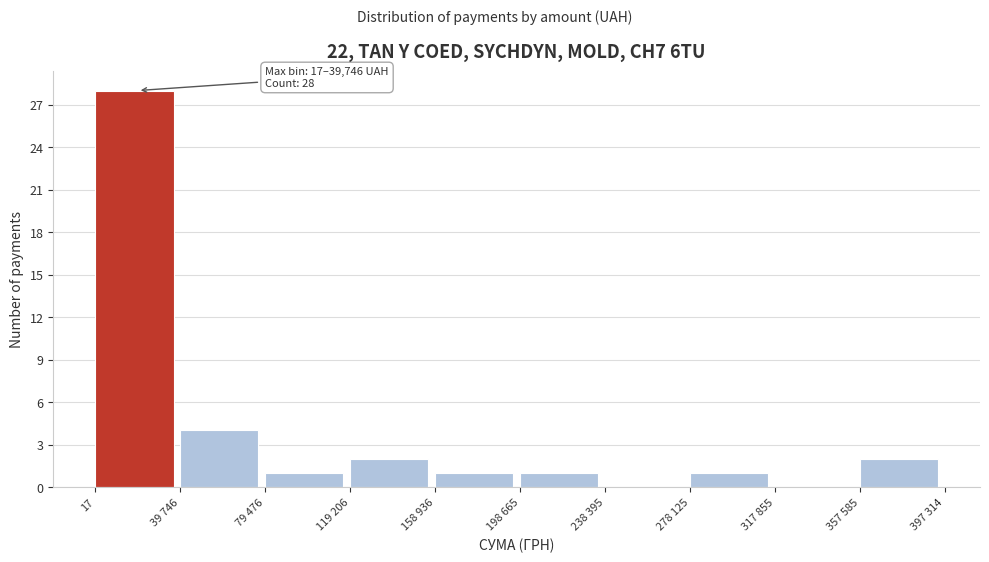

Reading left to right, extract all data points from this chart.

17=28	39 746=4	79 476=1	119 206=2	158 936=1	198 665=1	238 395=0	278 125=1	317 855=0	357 585=2